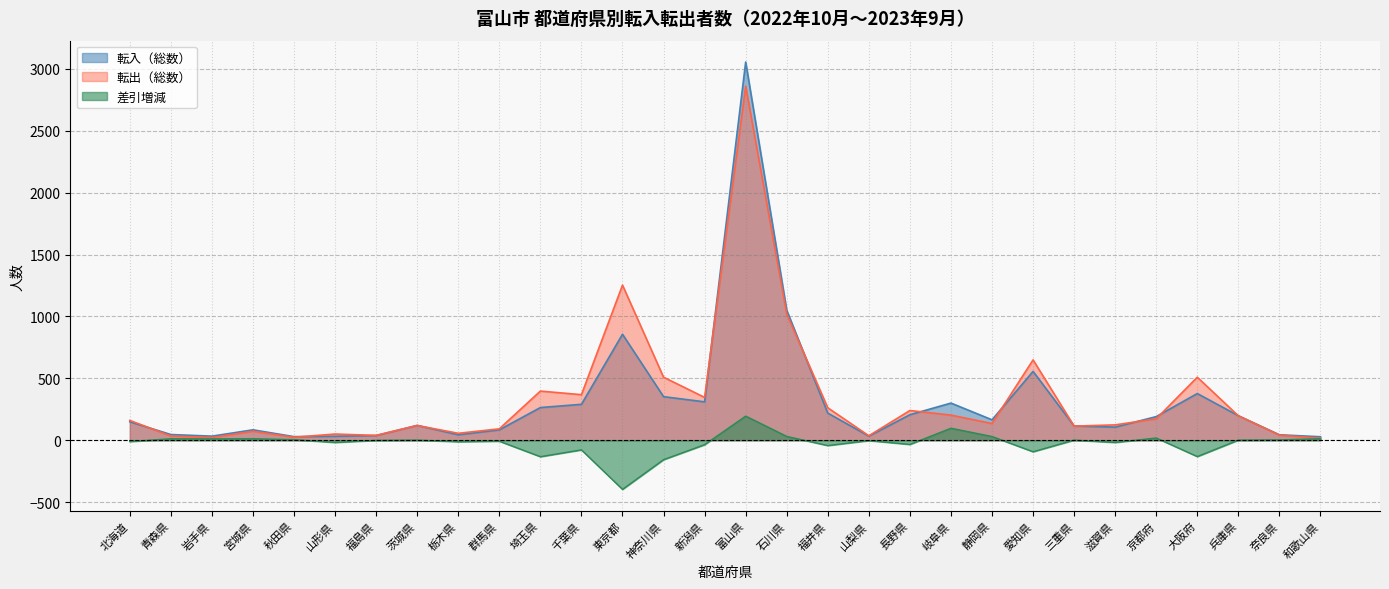

The 転入（総数） series shows 29 at 秋田県. True or false?

True